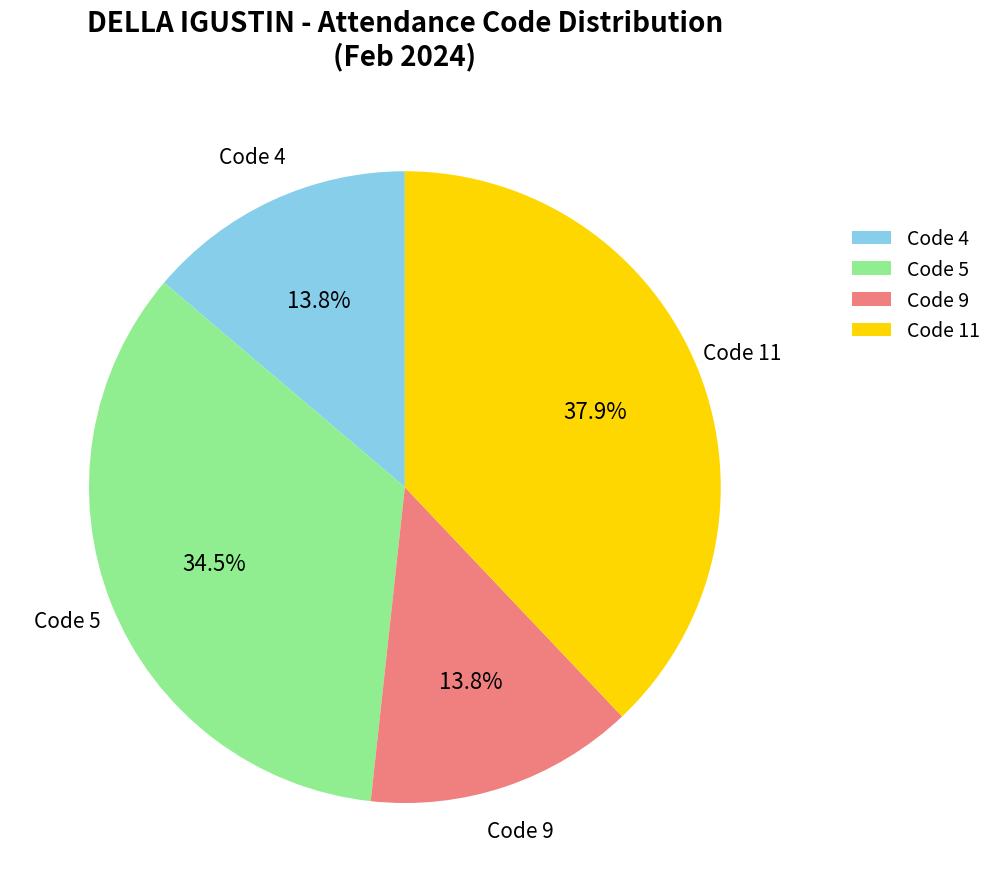

Which category has the biggest portion of the pie?

Code 11